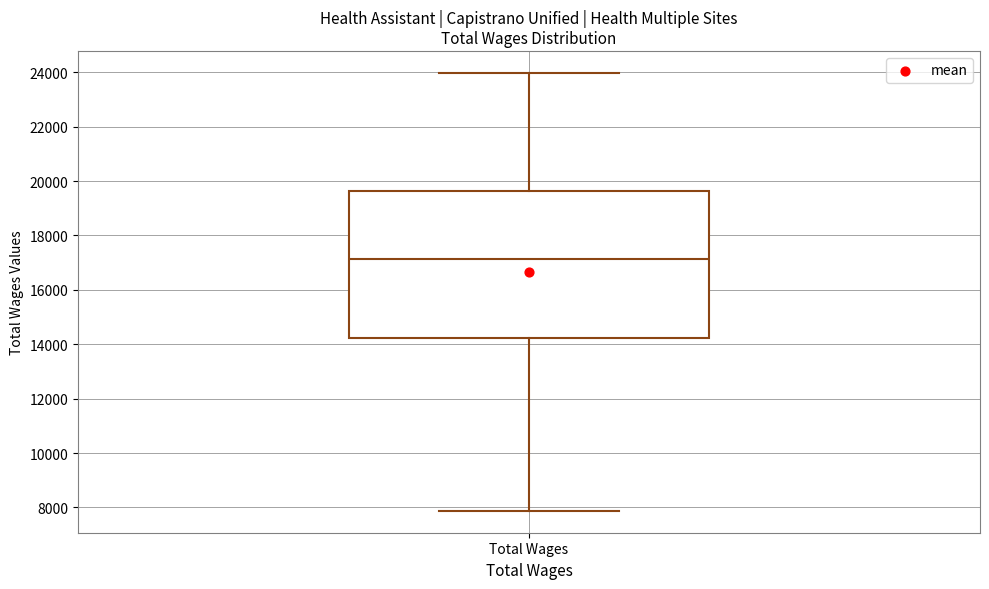

Read this box plot against the y-axis: the position of the median line, the range covered by the box, and the ends of both whiskers. The values are not printed on the chart, so give them approximately, as read against the axis.

median 17200, box 14200 to 19600, whiskers 7800 to 24000